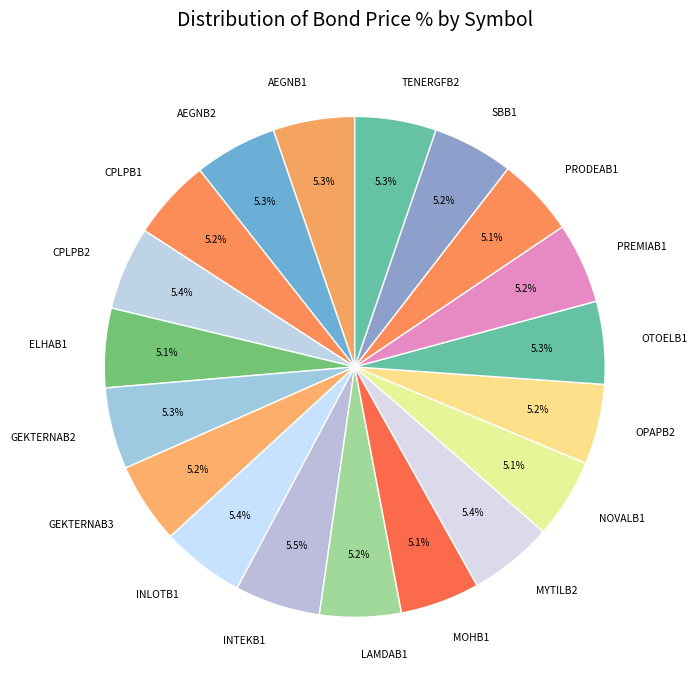

To the nearest percent, what portion does AEGNB2 represent?

5%